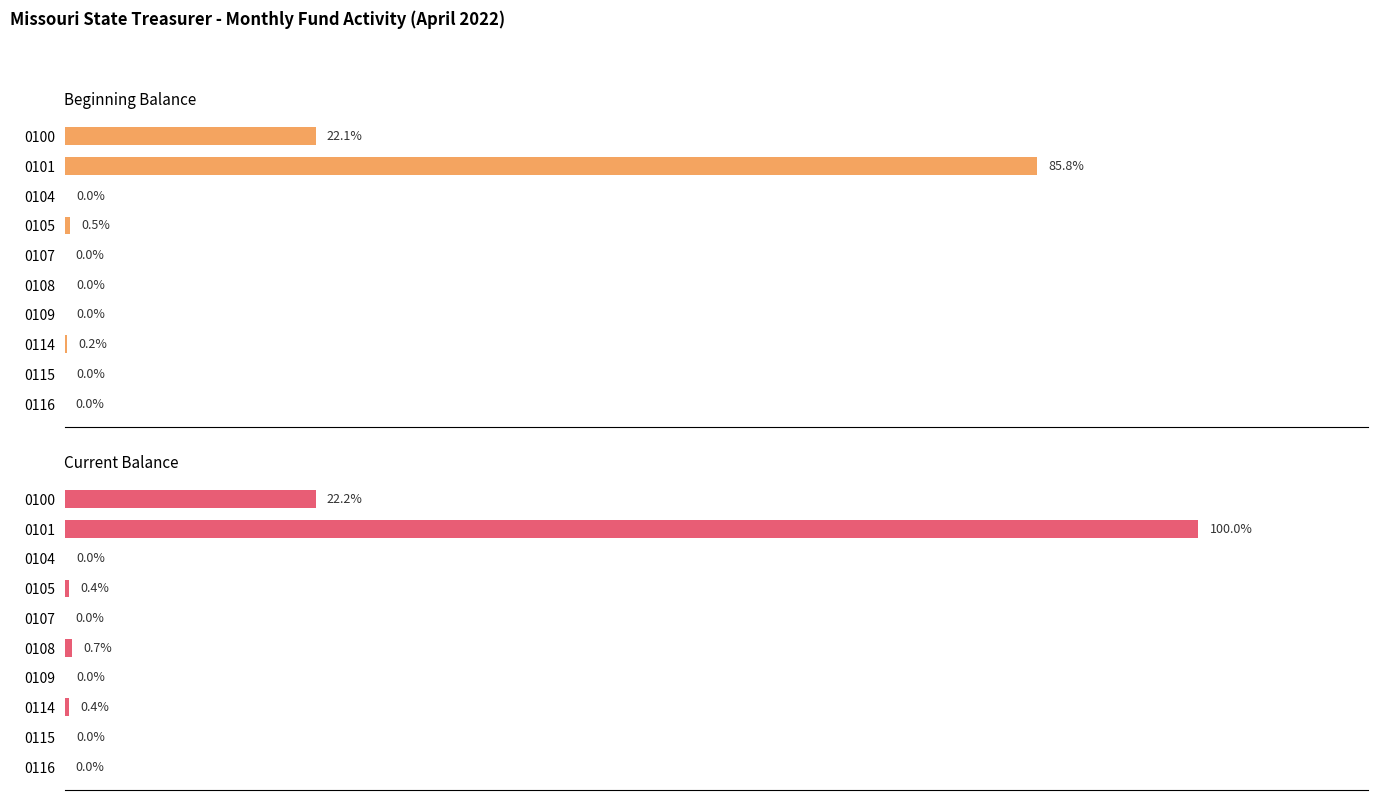

How many values in the Beginning Balance series exceed 1367738?

5